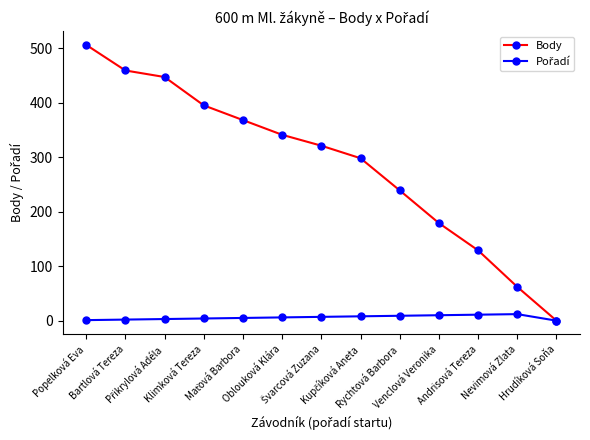

Which category has the highest value in the Body series?

Popelková Eva